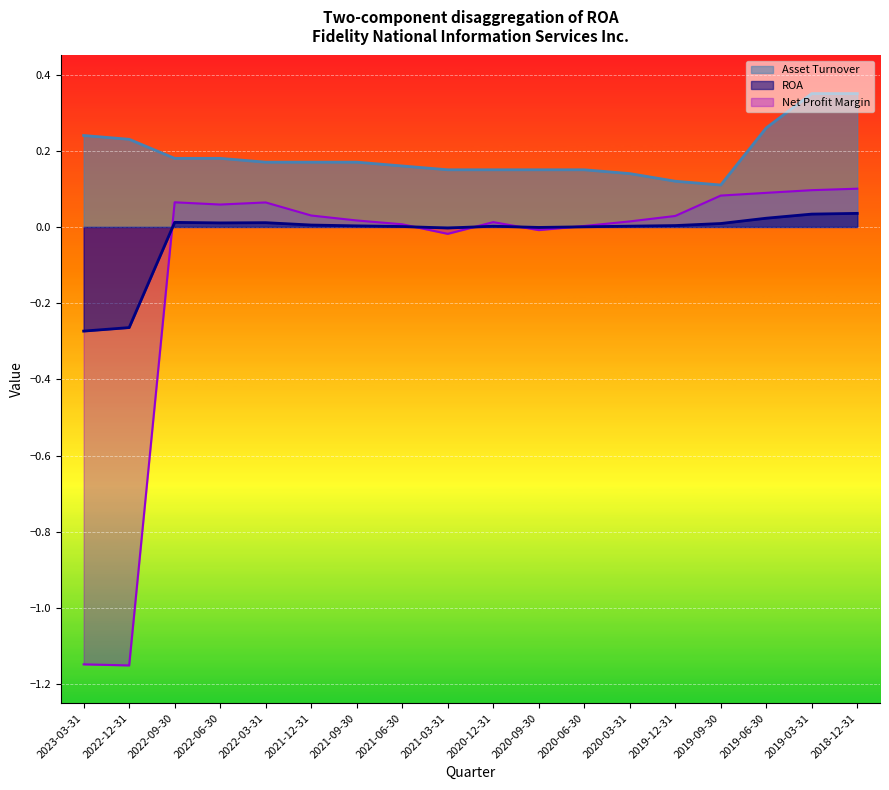

At which label is Net Profit Margin closest to 0?

2020-06-30